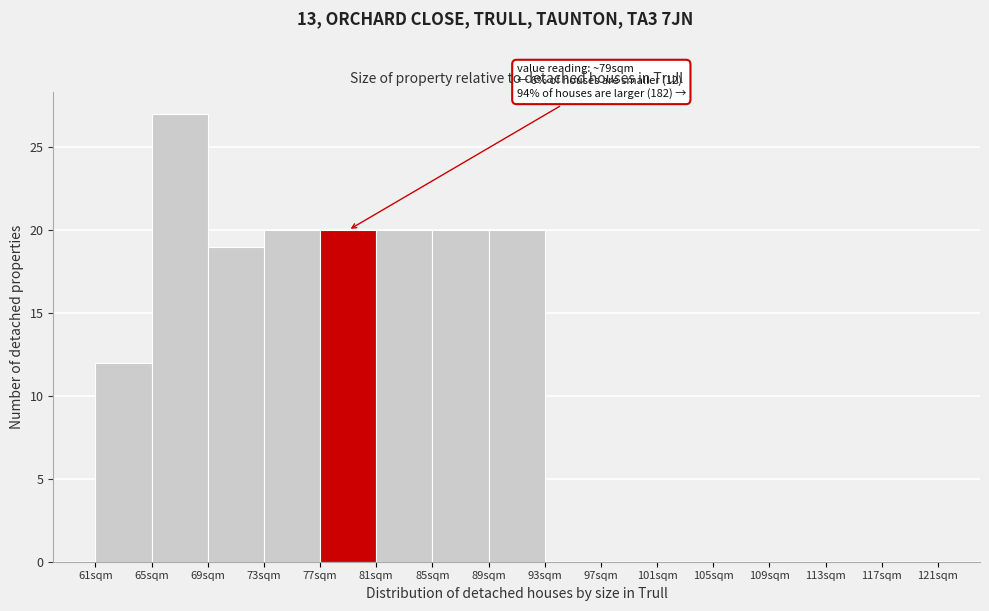

Which range on the x-axis has the tallest bar?

65 to 69